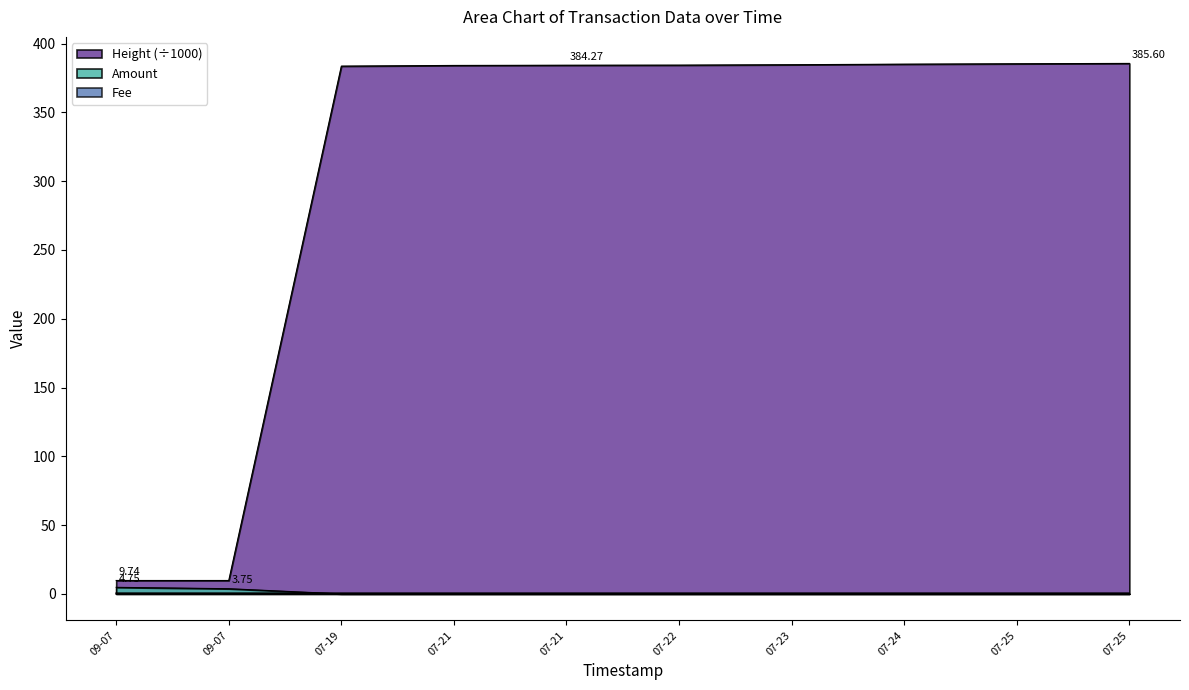

True or false: Amount and Height intersect in this chart.

False